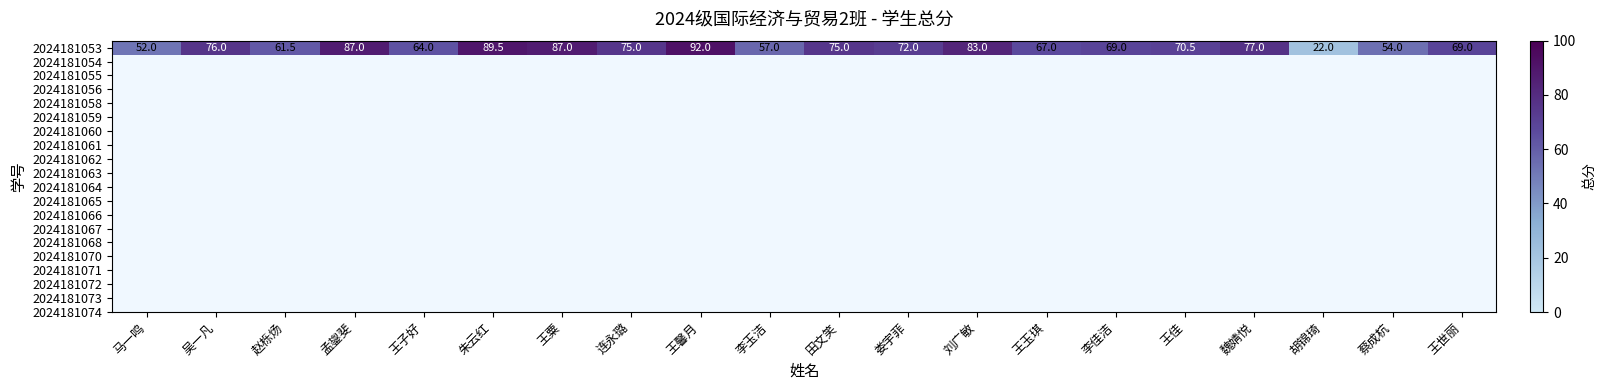

Which label corresponds to the smallest value in the chart?

胡锦琦